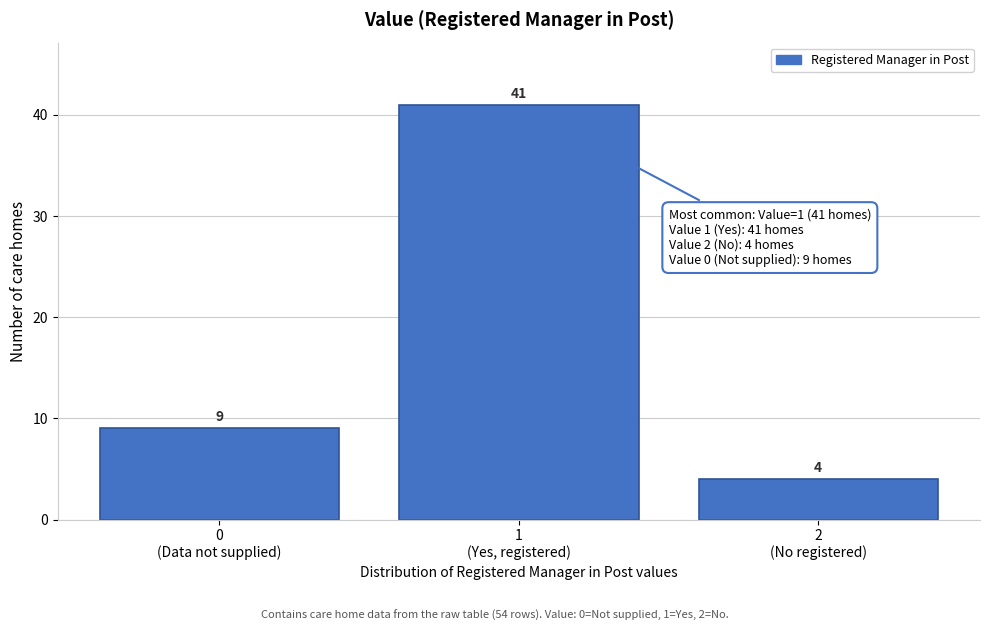

Reading right to left, extract all data points from this chart.

4	41	9